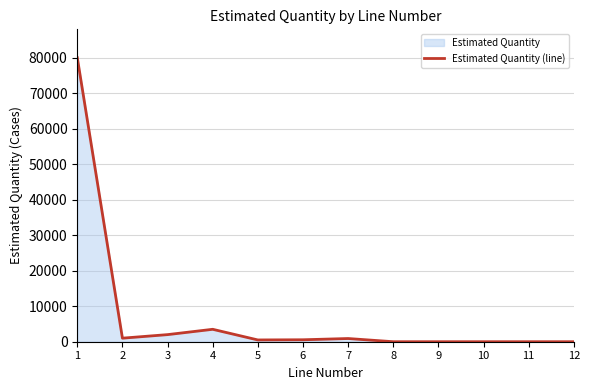

How many points are higher than both their immediate neighbors (excluding endpoints)?

2